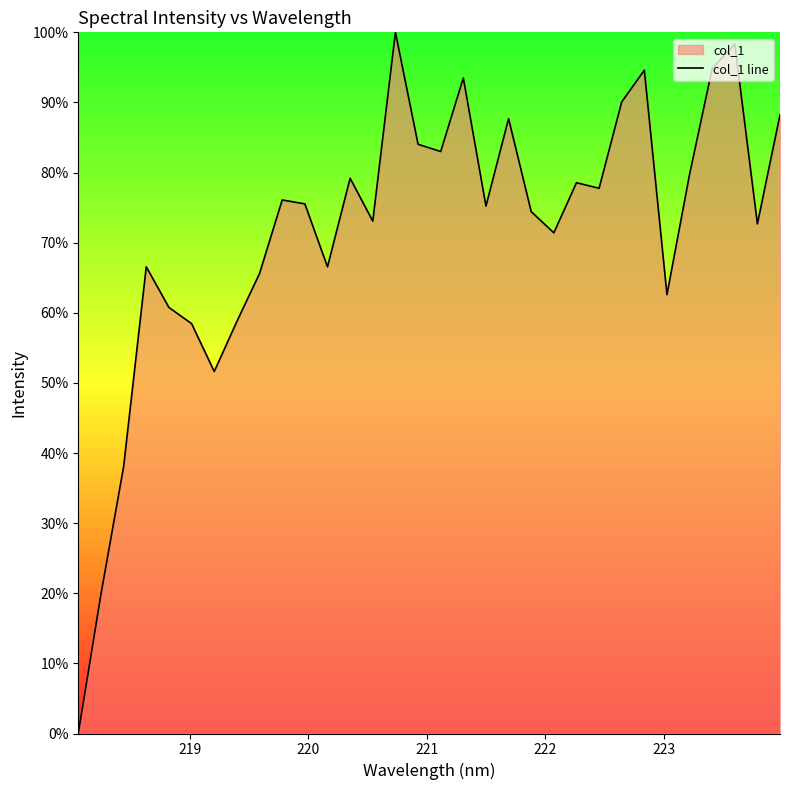

How many lines are shown in the chart?

1